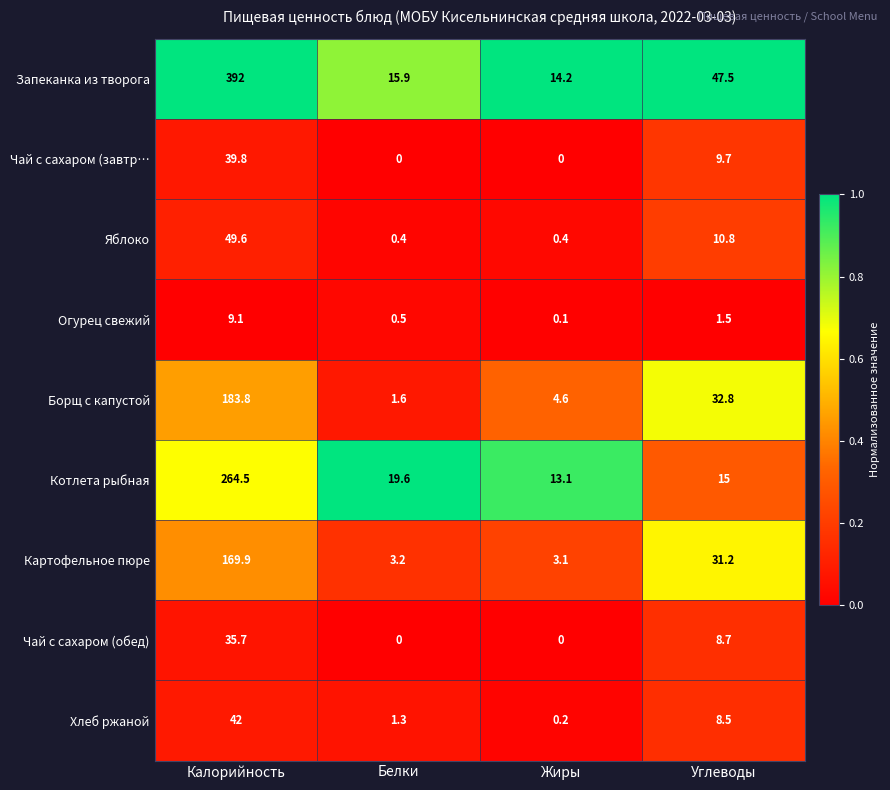

How many positive values does the Чай с сахаром (обед) series have?

2